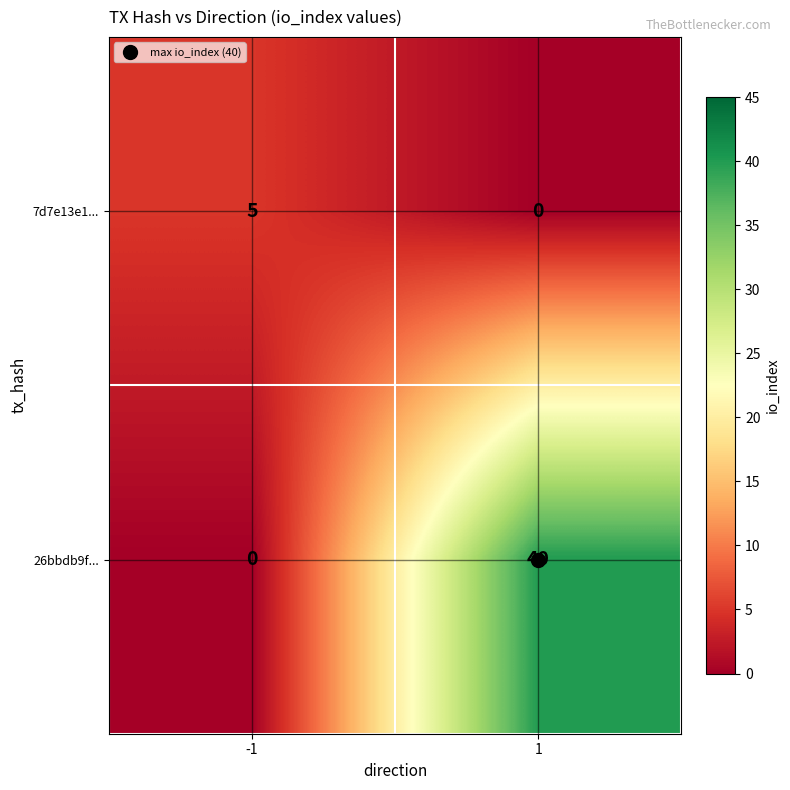

What is the highest value of the 26bbdb9f... series?

40